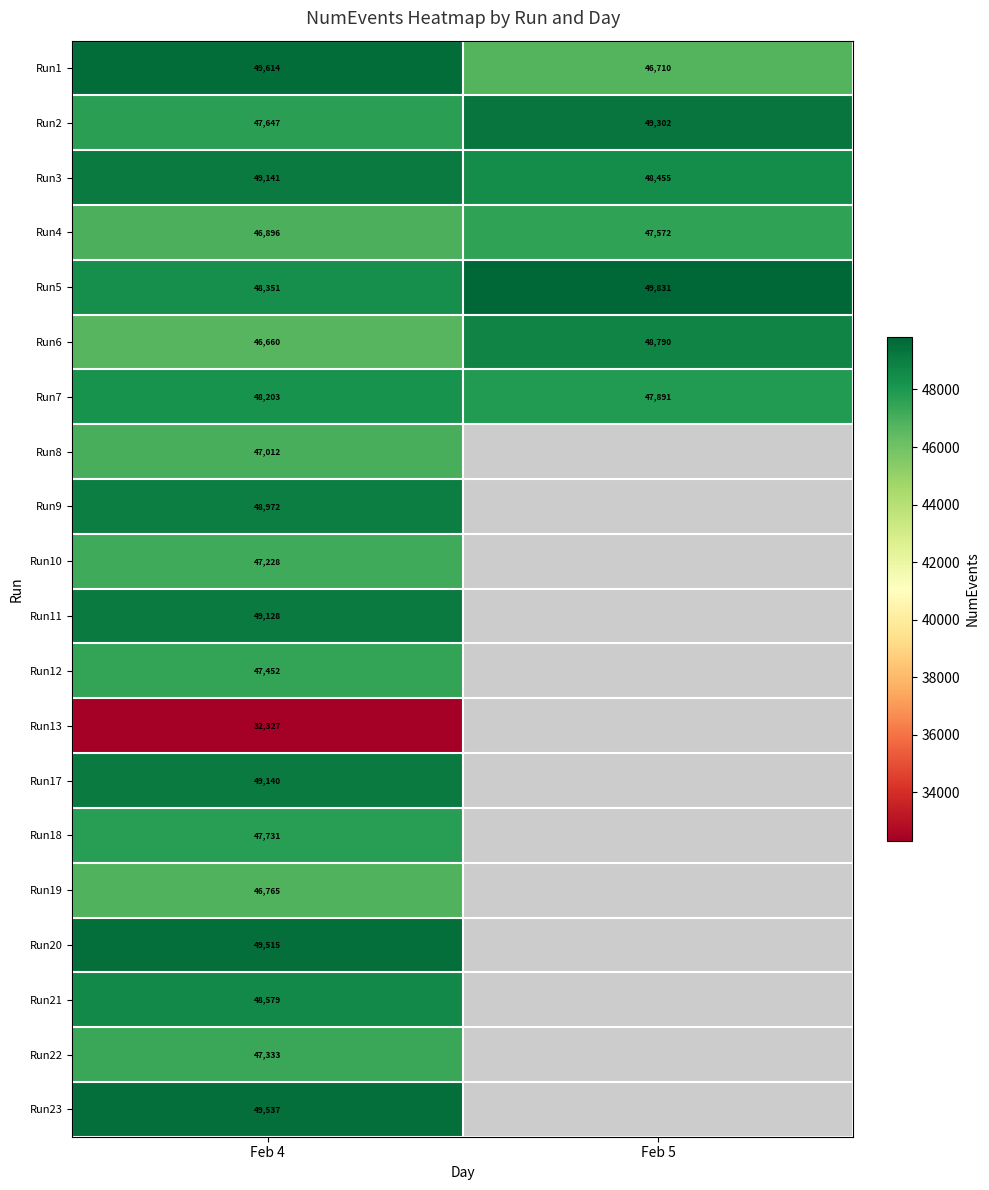

At how many categories does at least one series exceed 38457?

2